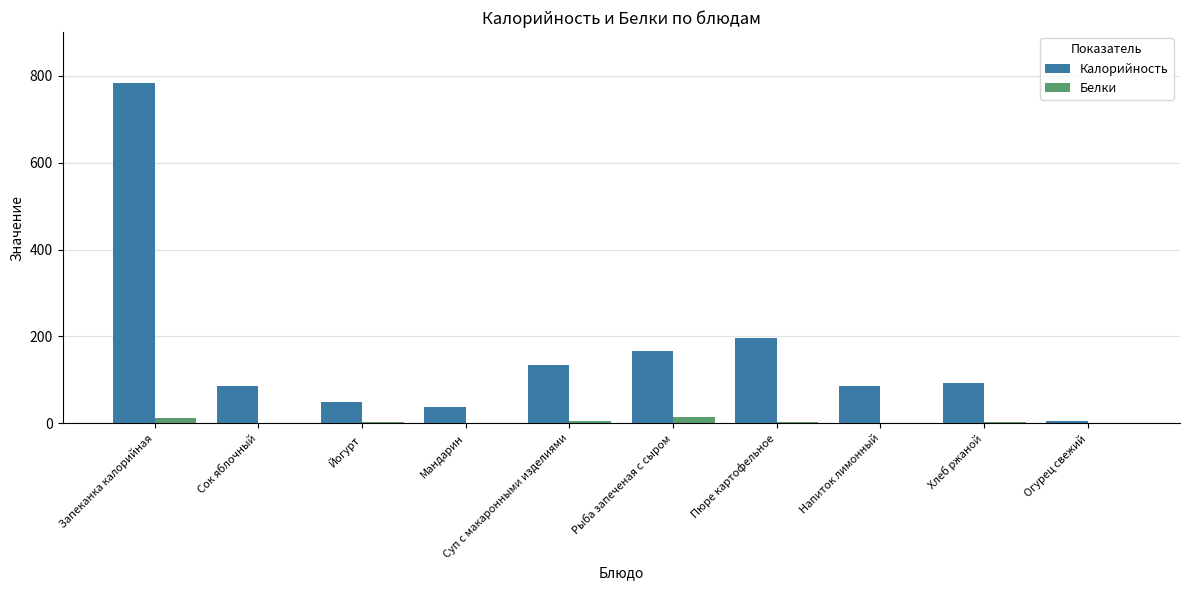

True or false: Белки has a value of 3 at Хлеб ржаной.

True